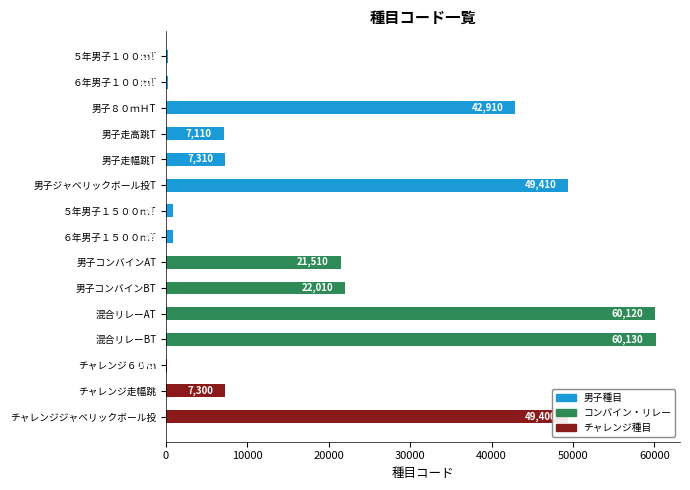

How many categories are shown in the chart?

15